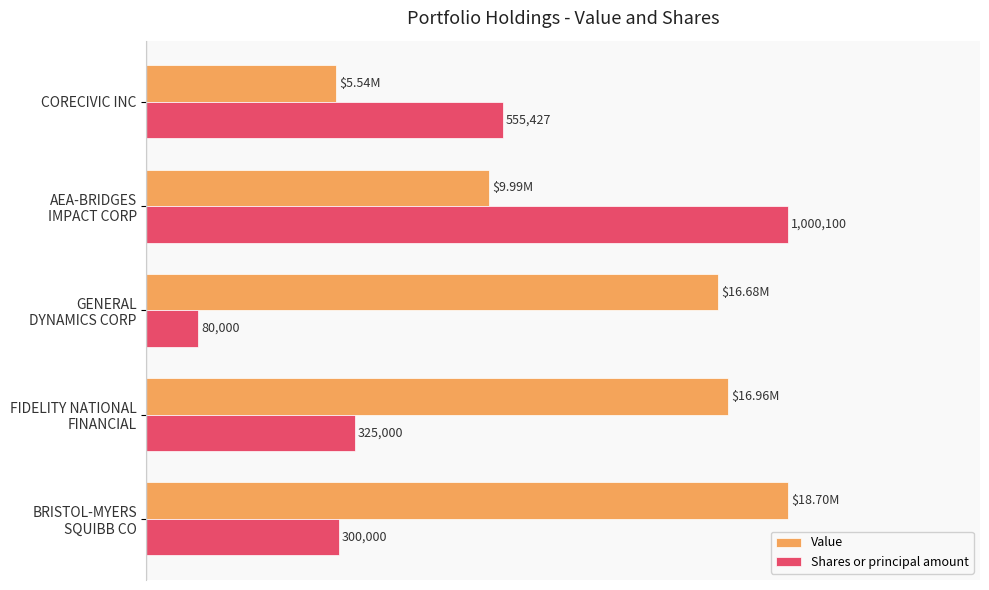

What are all the series names shown in the legend?

Value, Shares or principal amount